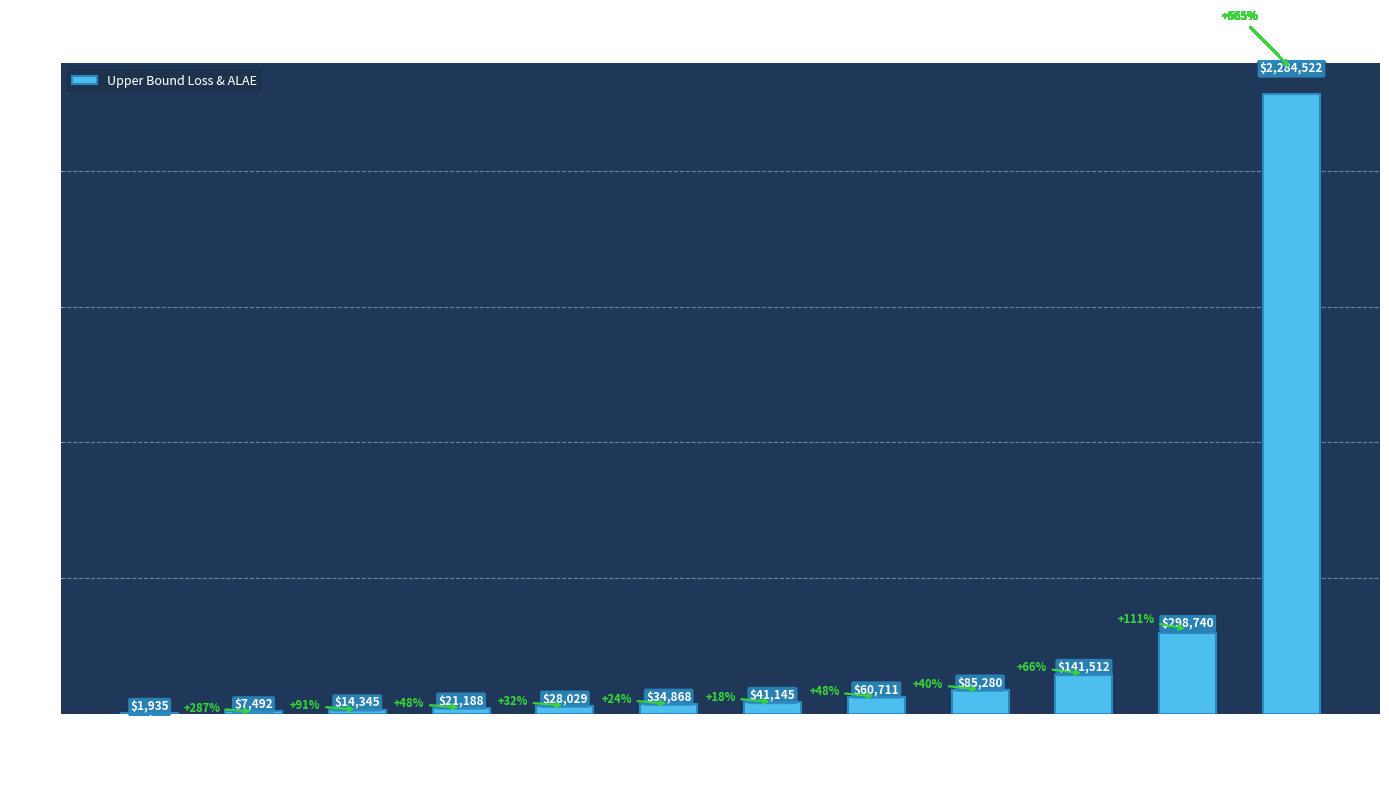

The value at Group 70 is 41145. True or false?

True